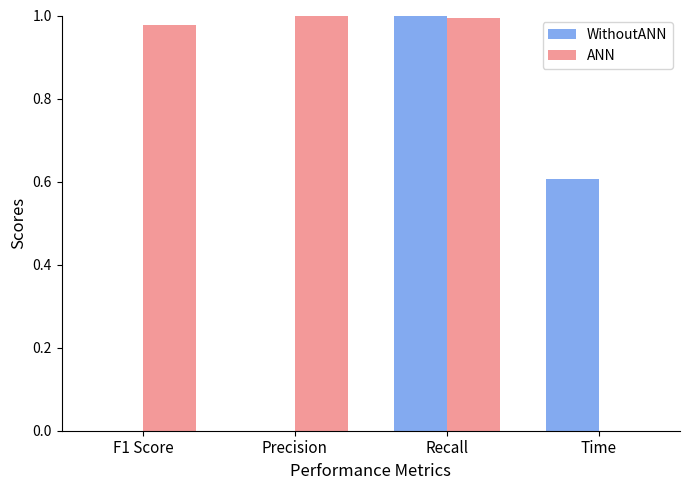

Which series has the largest total across all categories?

ANN